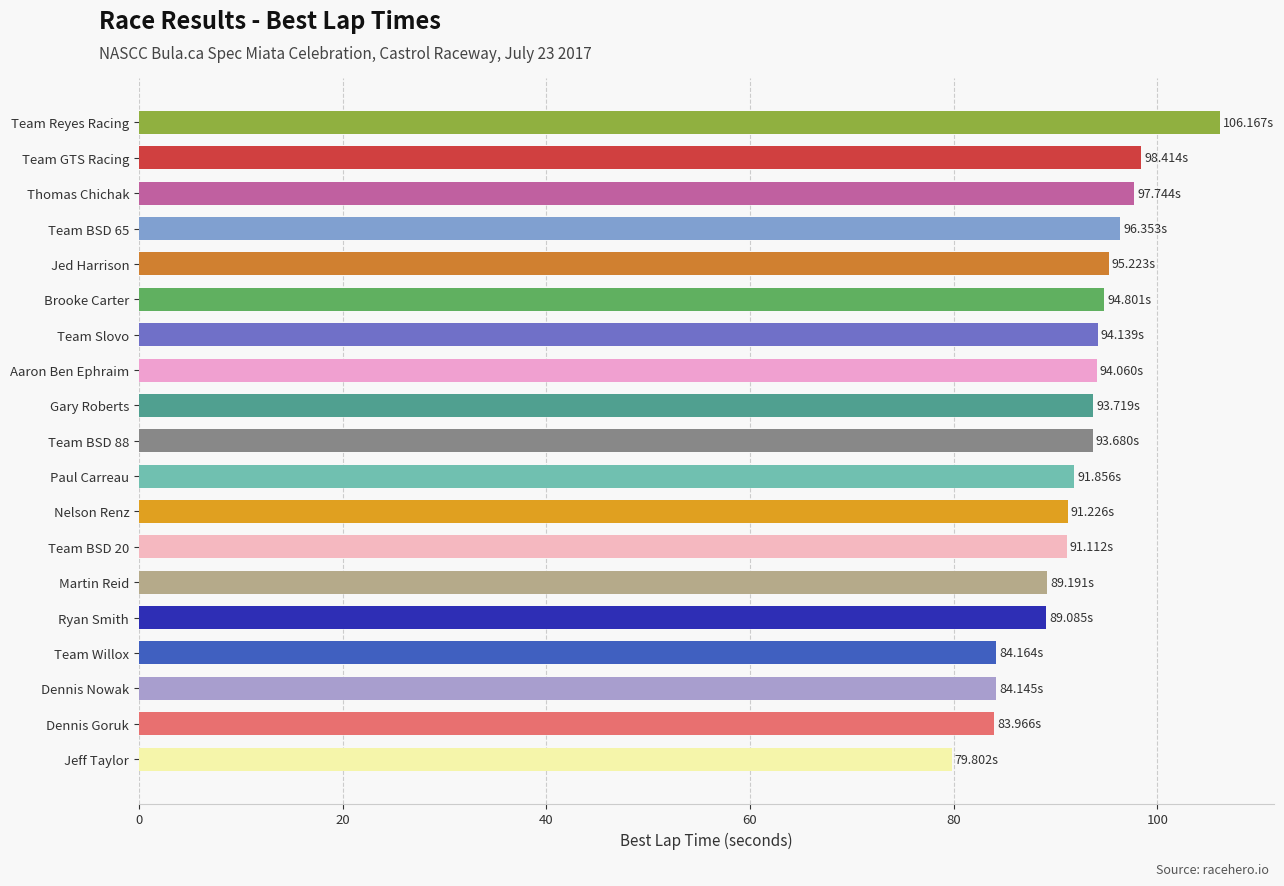

What is the sum of all values?

1748.8